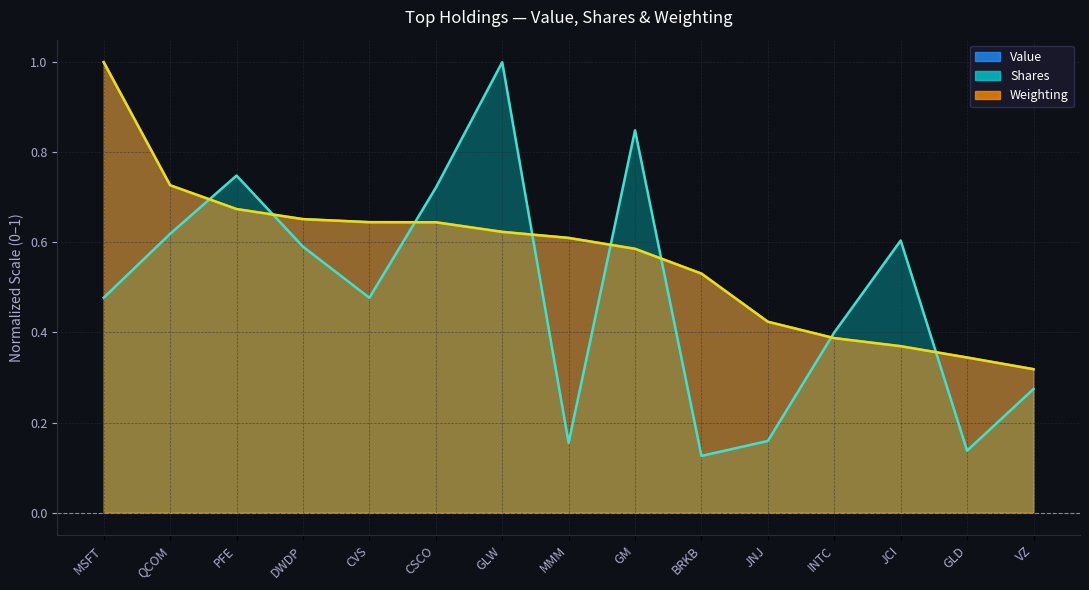

What is the lowest value of the Shares series?

0.1